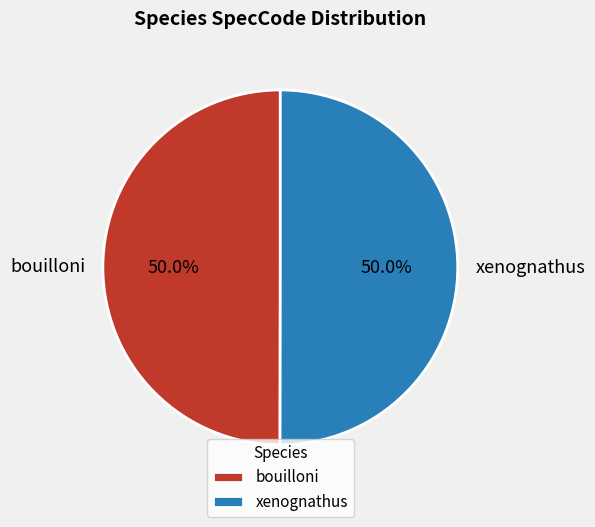

To the nearest percent, what percentage of the pie is bouilloni?

50%